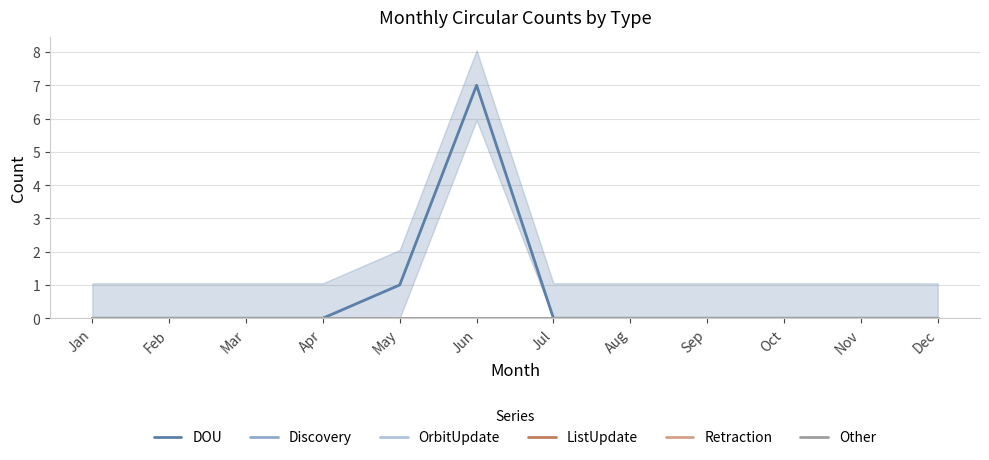

True or false: OrbitUpdate and ListUpdate cross at least once.

False